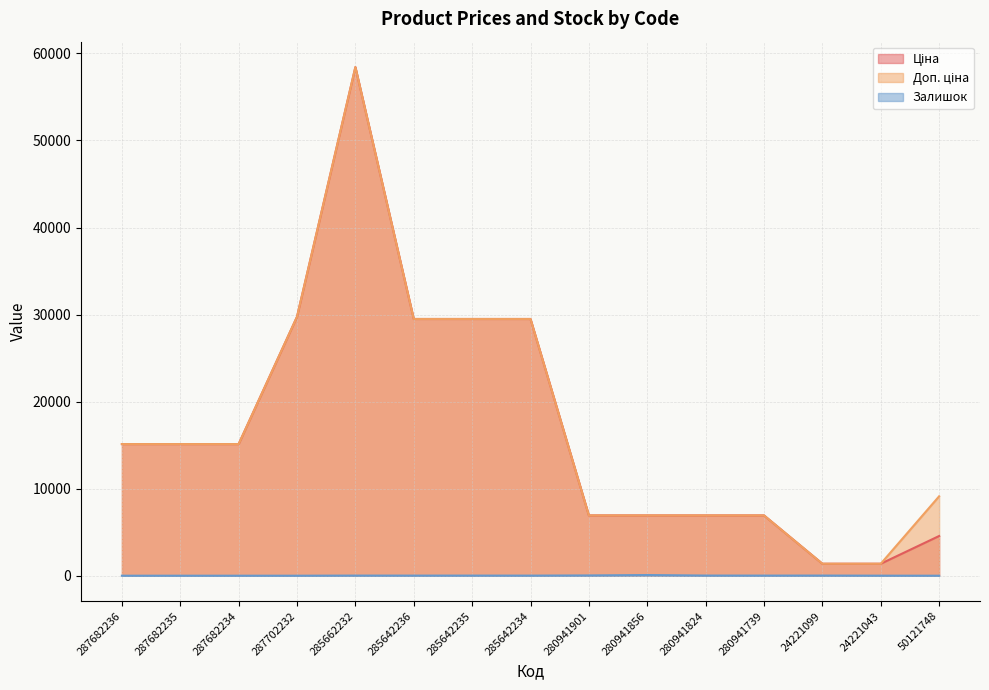

What is the approximate value of Ціна at 285642235?

29491.5